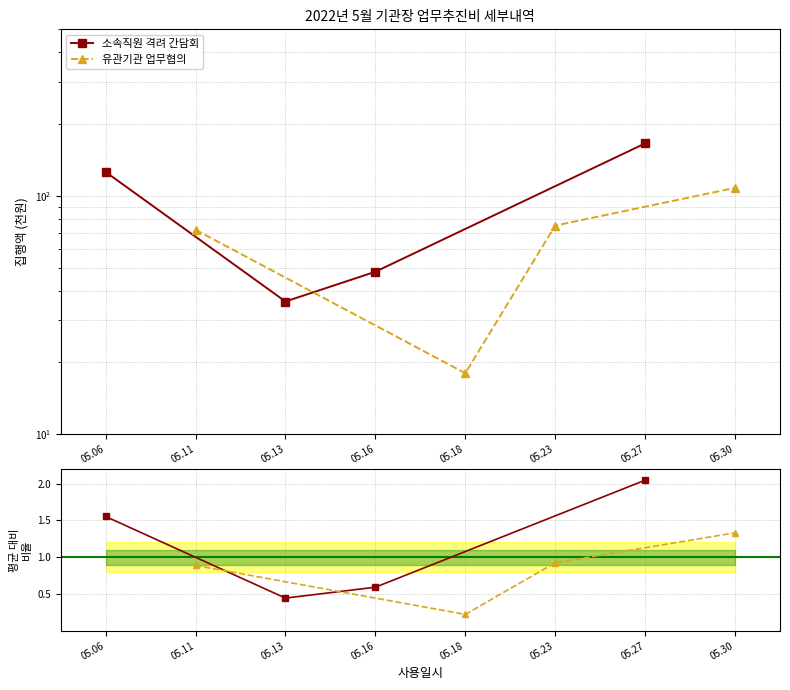

What is the minimum value for 유관기관 업무협의?

0.2